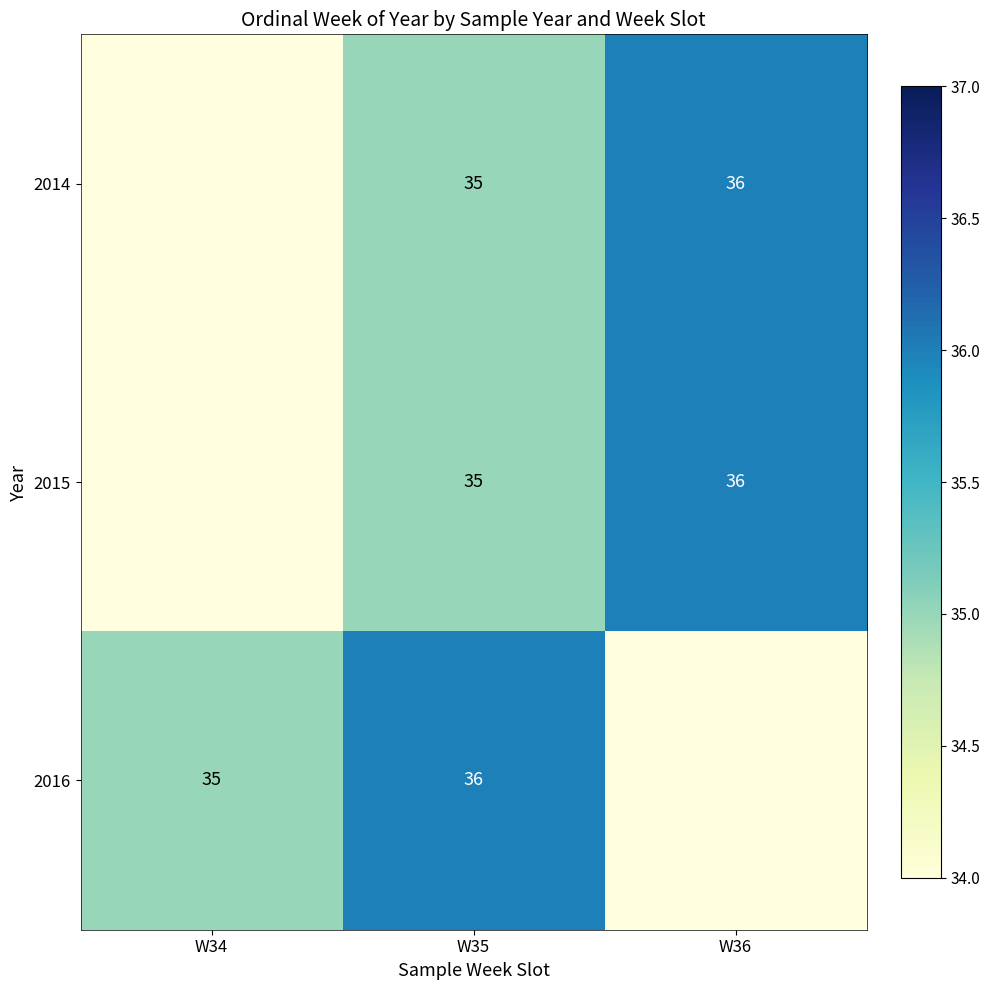

The value of 2015 at W35 is 35. True or false?

True